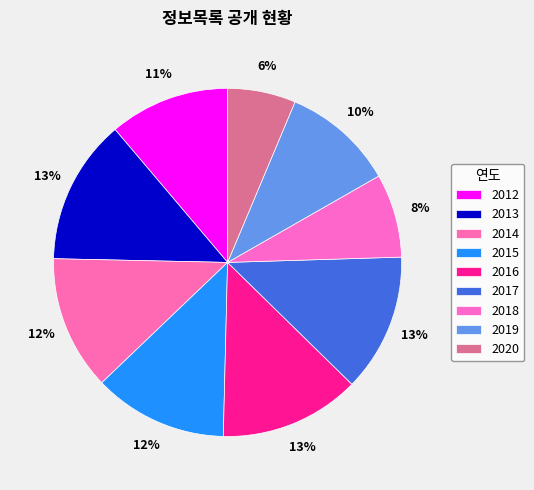

Which has a higher value, 2019 or 2018?

2019